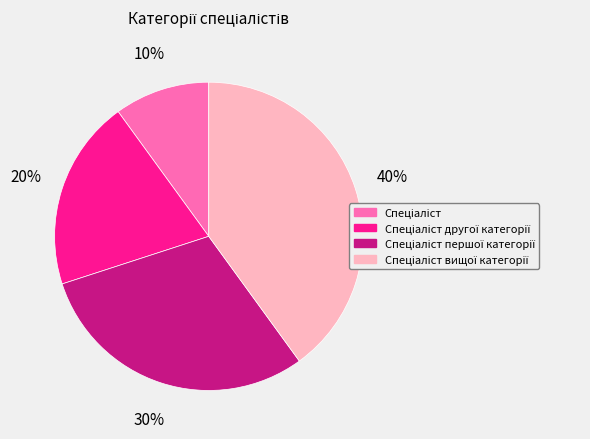

Is there a majority slice in this chart?

No